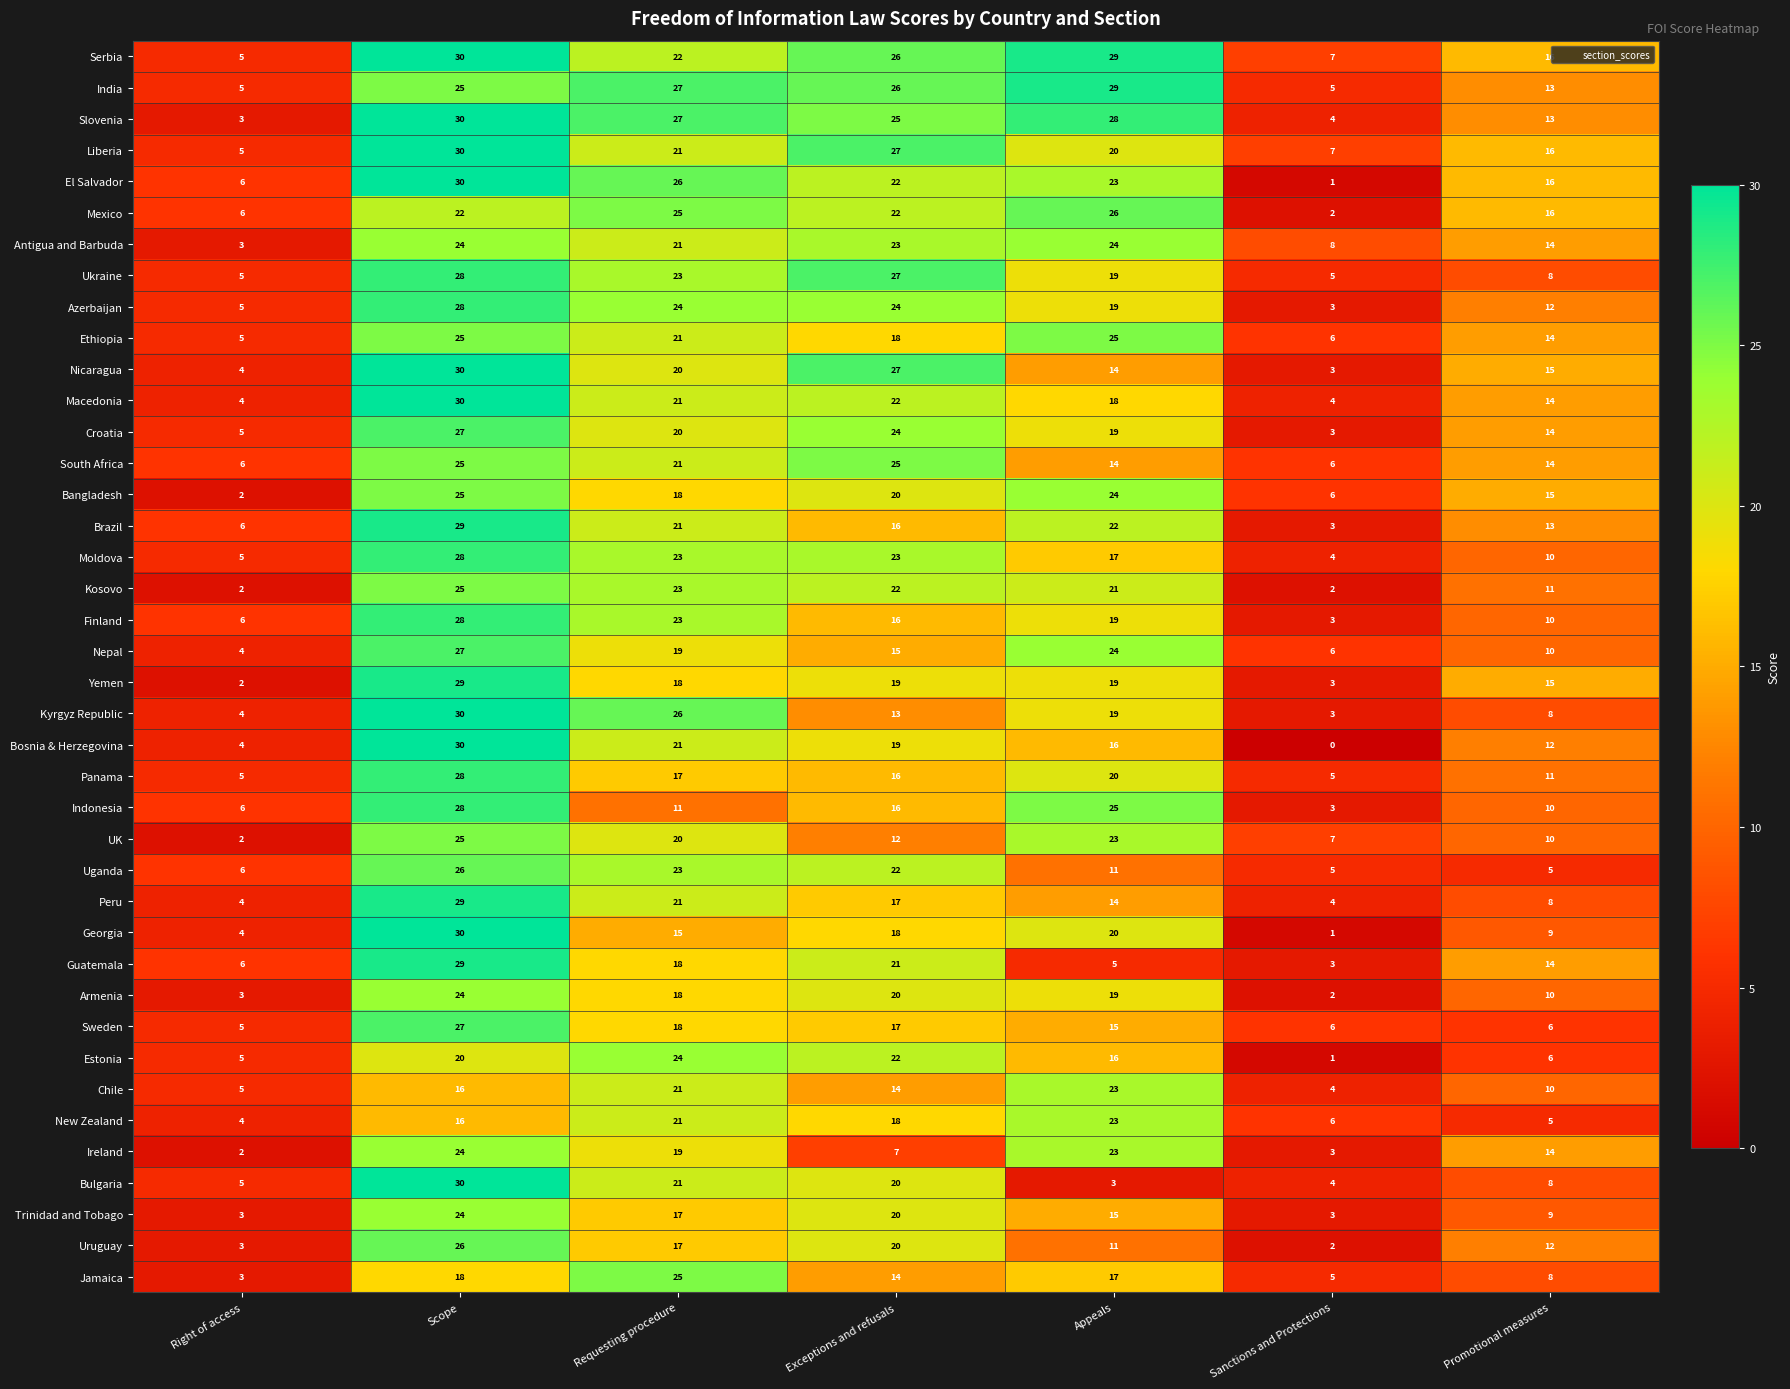

Which series has the widest spread of values?

Bosnia & Herzegovina